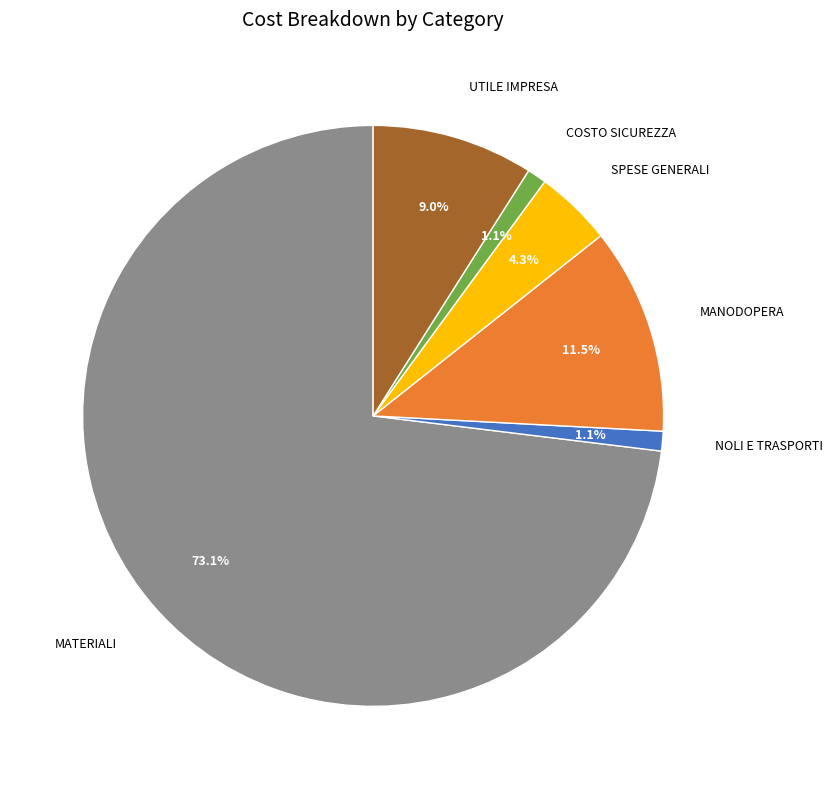

Is there a majority slice in this chart?

Yes